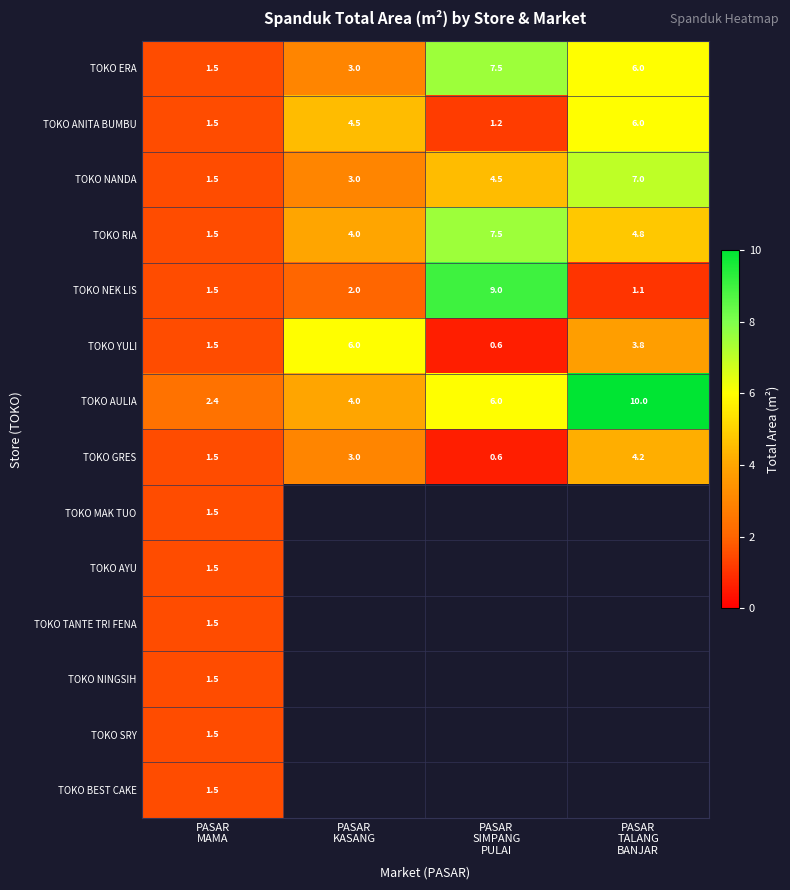

What is the spread (max minus min) of values at PASAR
KASANG?

4.0